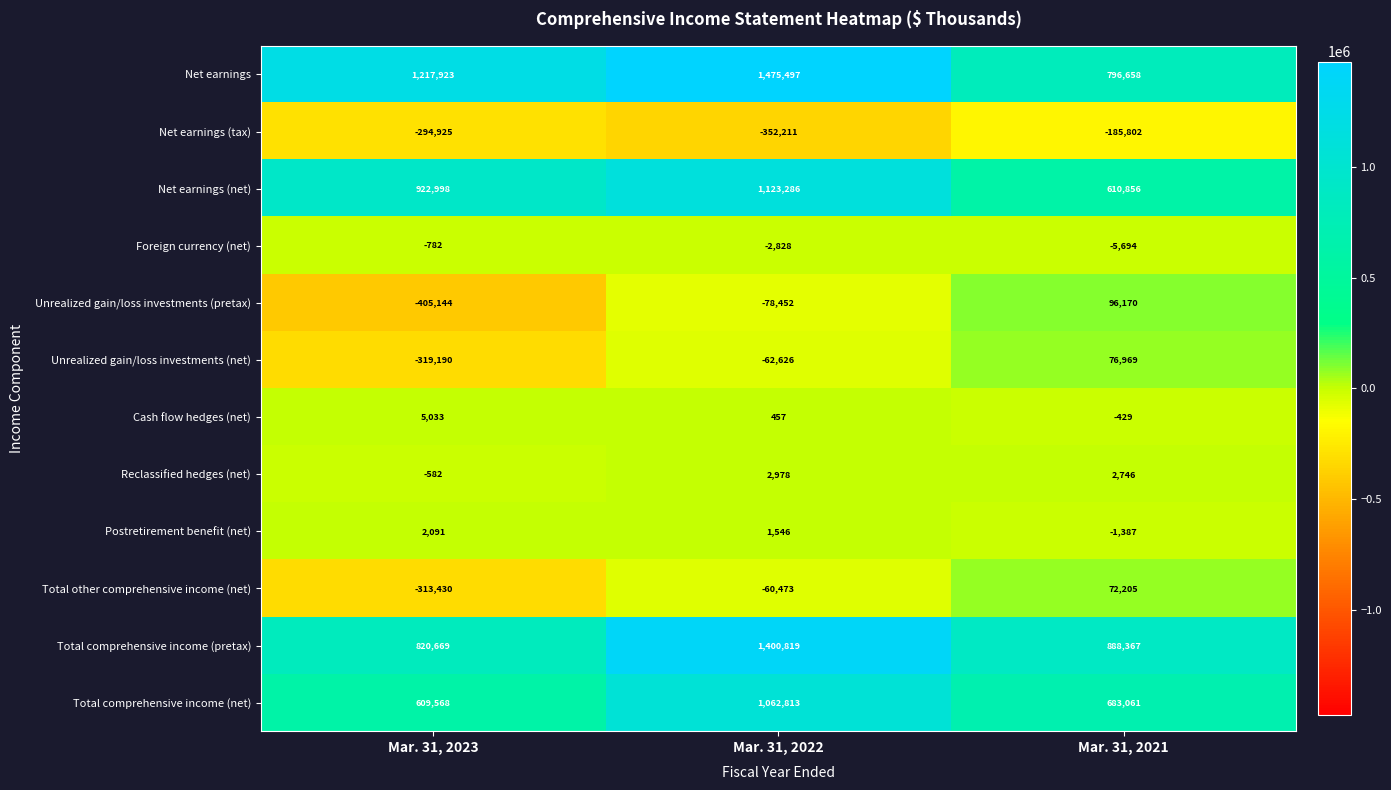

Is it true that Foreign currency (net) equals -5694 at Mar. 31, 2021?

True